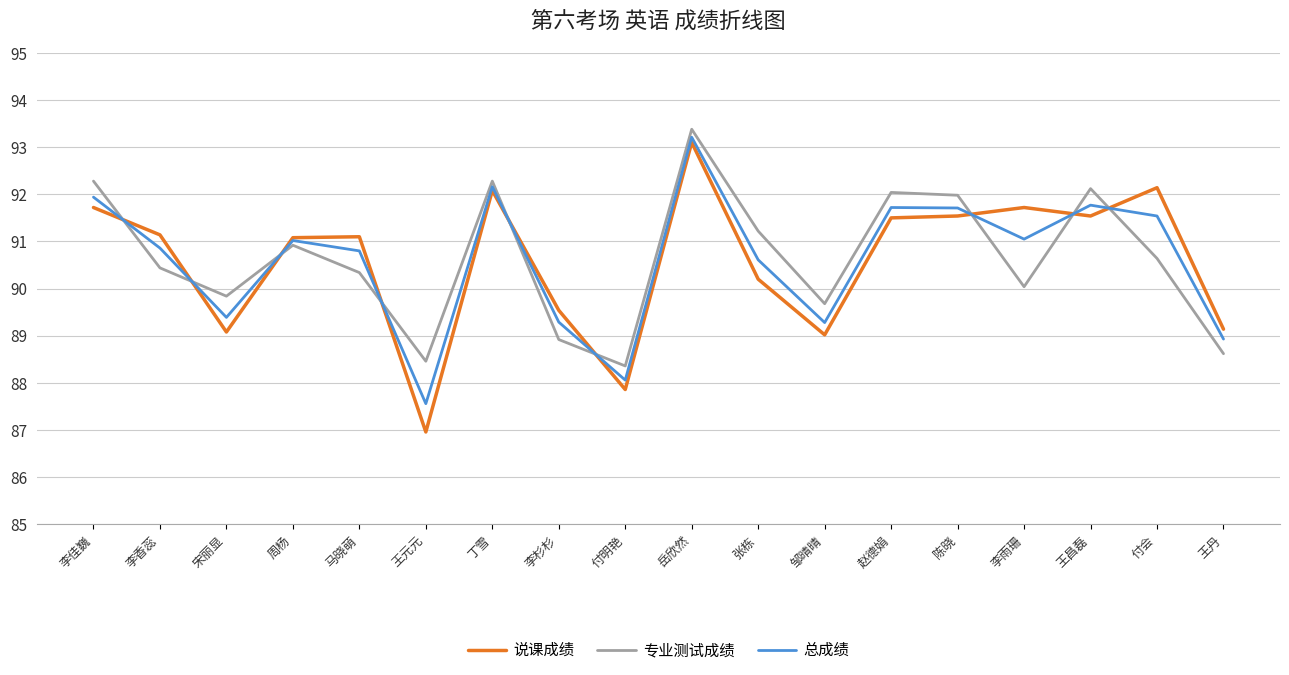

What is the spread (max minus min) of values at 陈晓?

0.4